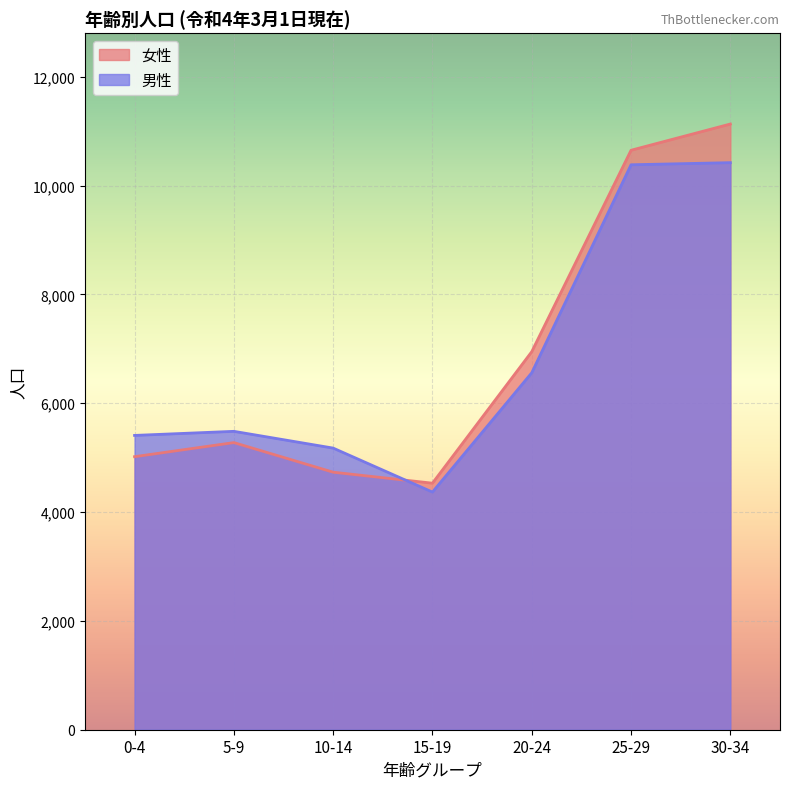

Rank the series by their average value, from highest to lowest.

女性, 男性